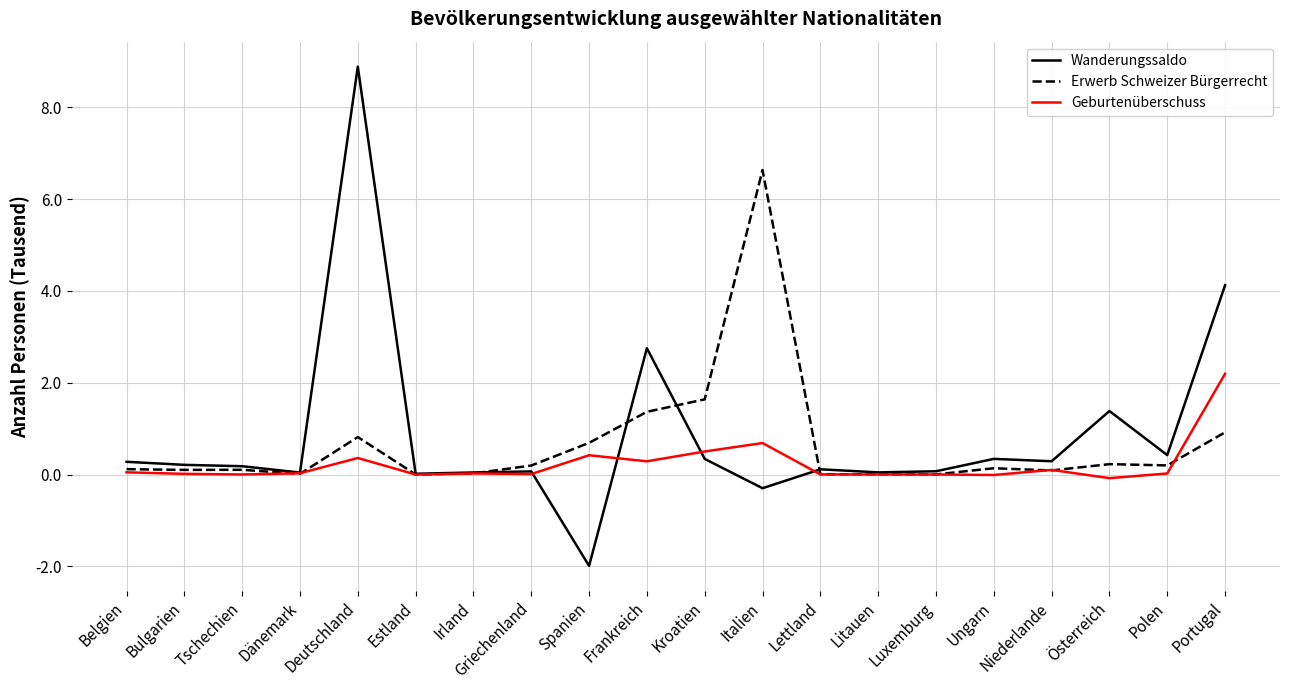

What are all the series names shown in the legend?

Wanderungssaldo, Erwerb Schweizer Bürgerrecht, Geburtenüberschuss